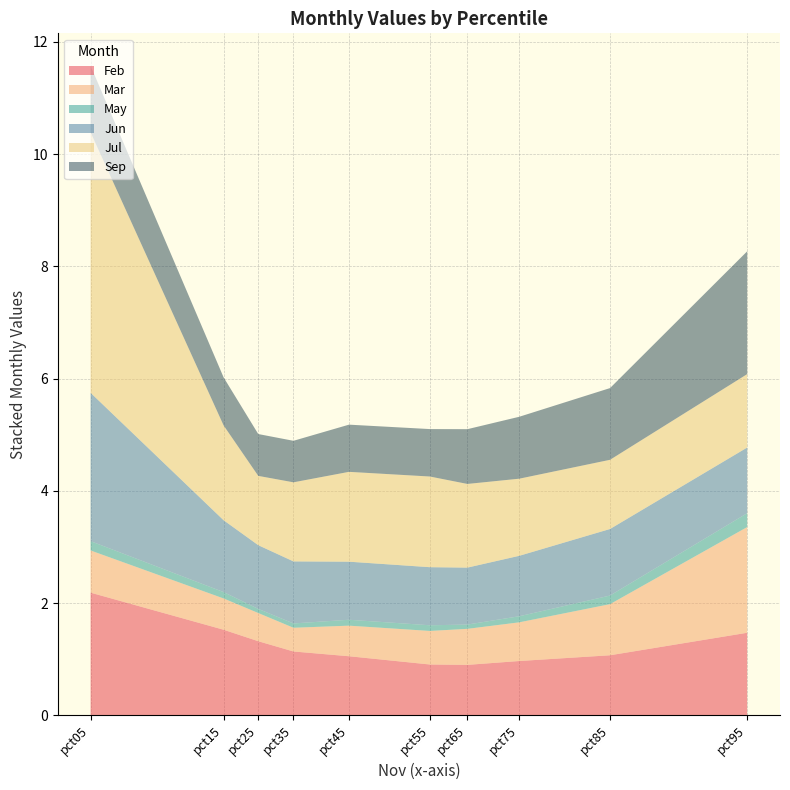

Reading left to right, what are all the values shown in this chart?

Feb: 2.2	1.5	1.3	1.1	1.1	0.9	0.9	1.0	1.1	1.5
Mar: 0.8	0.6	0.5	0.4	0.5	0.6	0.6	0.7	0.9	1.9
May: 0.2	0.1	0.1	0.1	0.1	0.1	0.1	0.1	0.2	0.2
Jun: 2.6	1.3	1.1	1.1	1.0	1.0	1.0	1.1	1.2	1.2
Jul: 4.6	1.7	1.2	1.4	1.6	1.6	1.5	1.4	1.2	1.3
Sep: 1.2	0.9	0.7	0.7	0.8	0.8	1.0	1.1	1.3	2.2